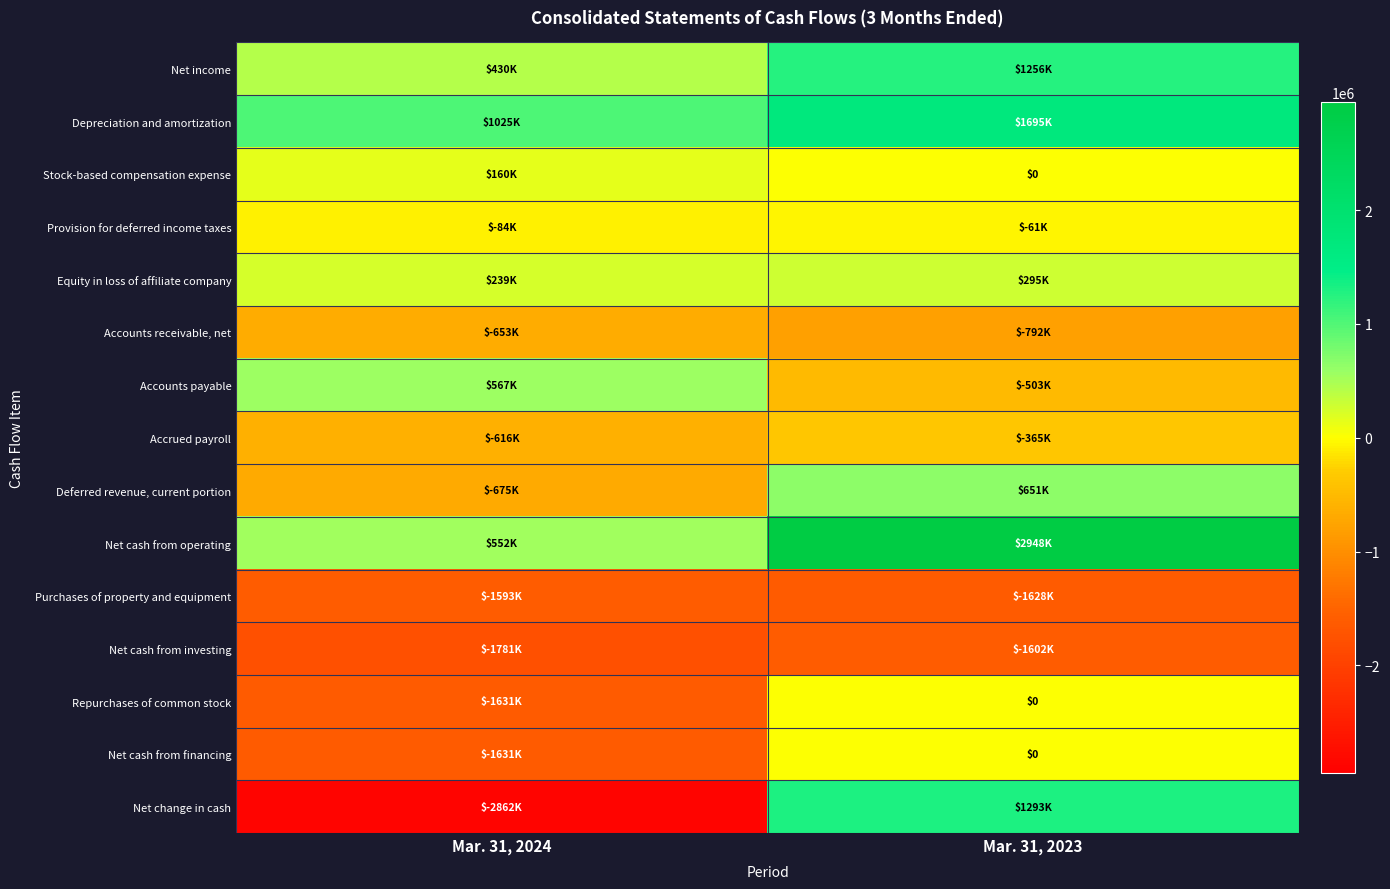

Is the value of Net change in cash at Mar. 31, 2024 greater than the value of Depreciation and amortization at Mar. 31, 2024?

No